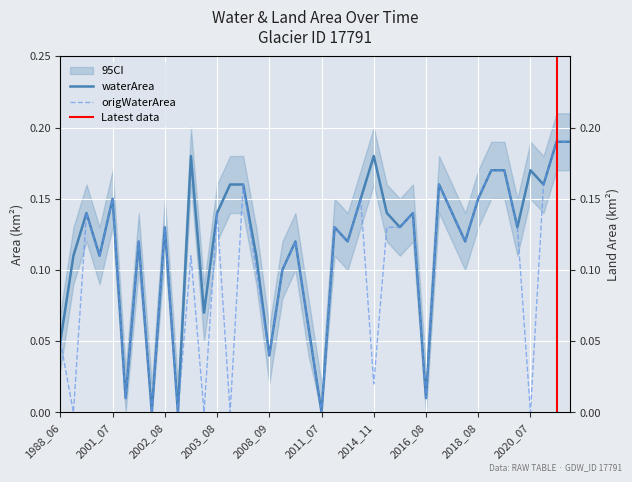

What is the sum of all waterArea values?

4.7